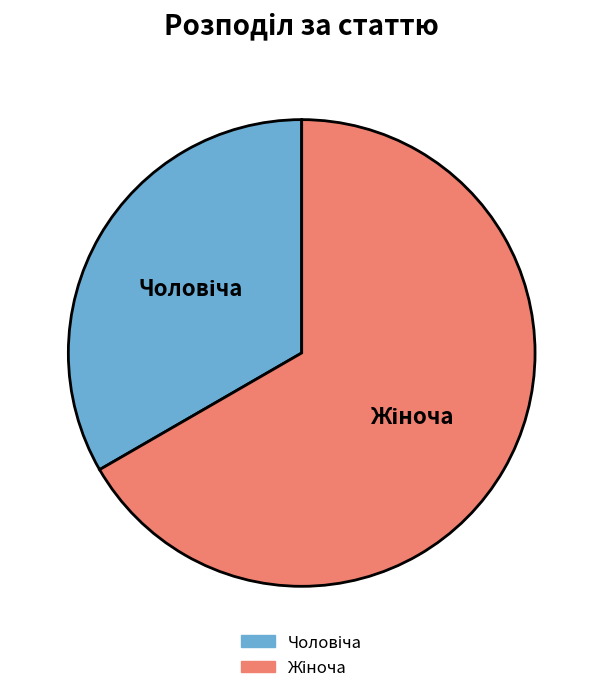

Is there a majority slice in this chart?

Yes